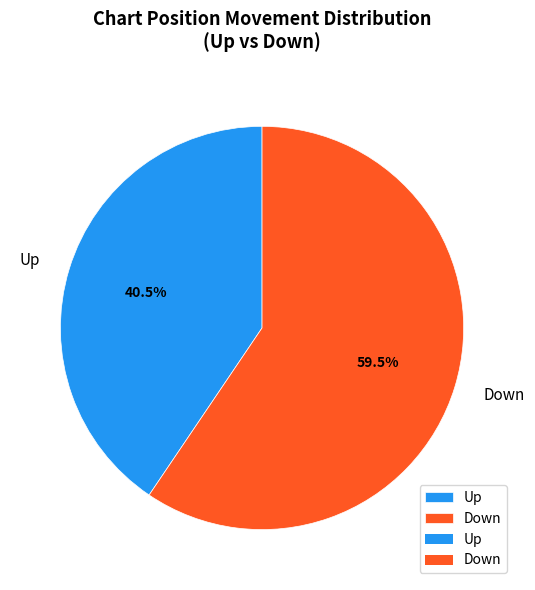

Which has a higher value, Down or Up?

Down